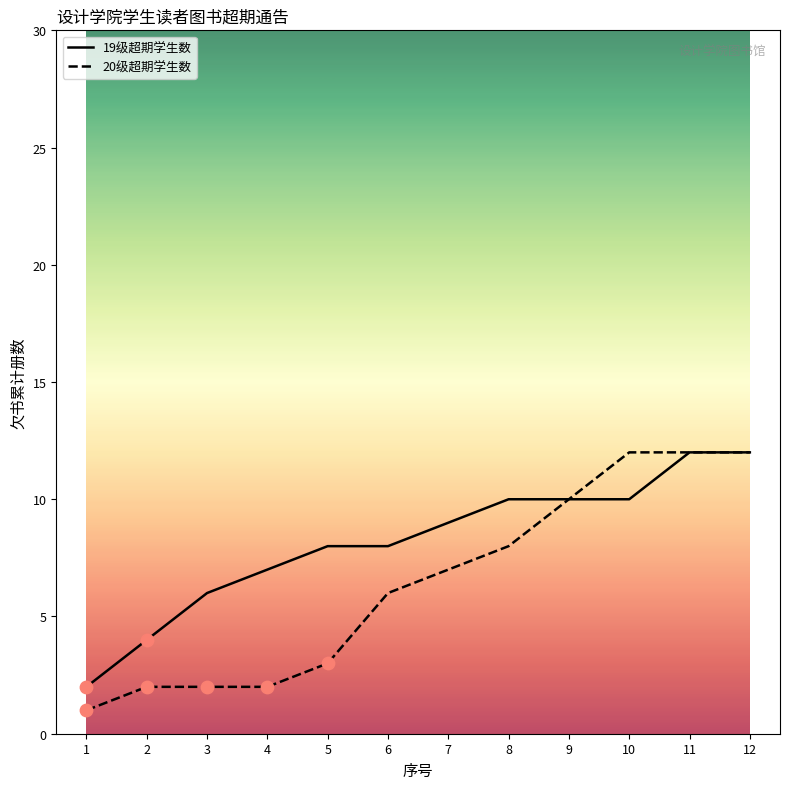

What are all the series names shown in the legend?

19级超期学生数, 20级超期学生数